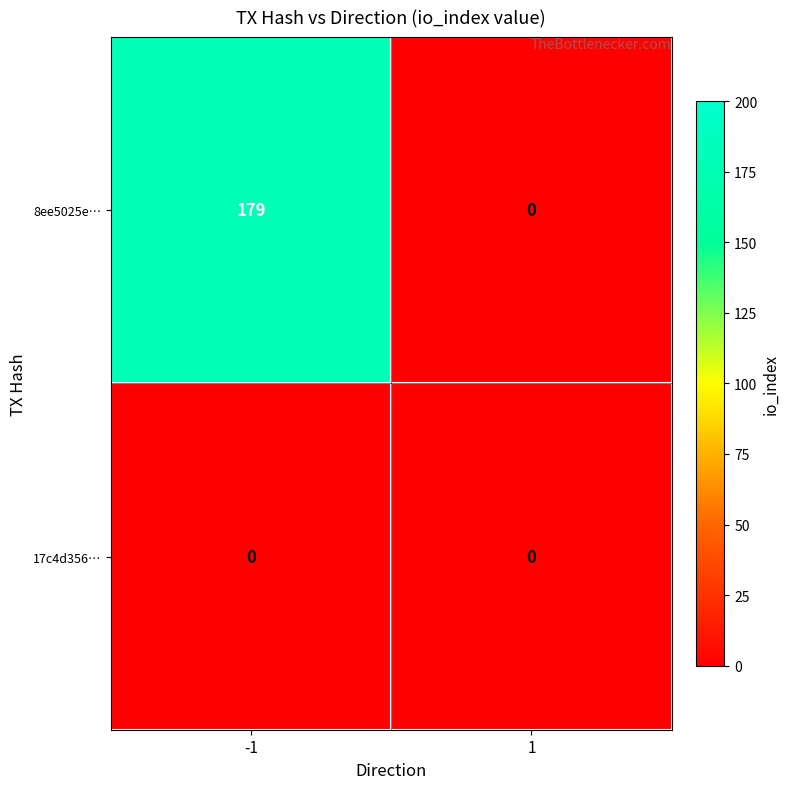

At which category is the sum across all series the highest?

-1